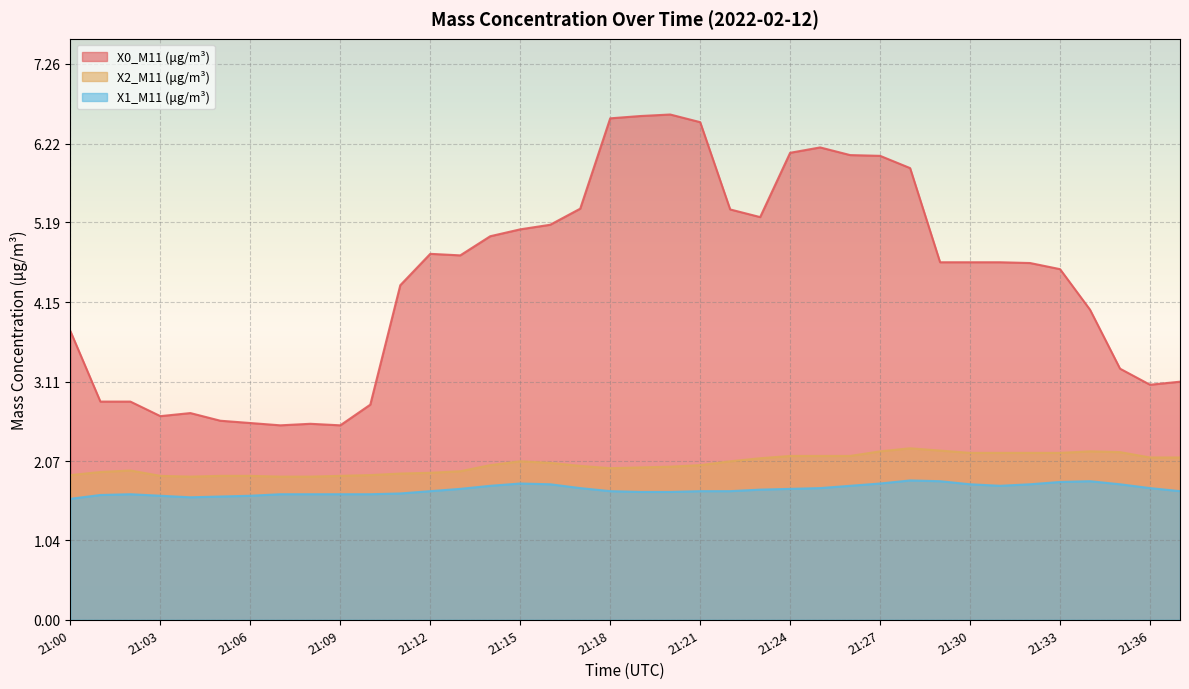

What is the difference between the second highest and minimum values in the X0_M11 (μg/m³) series?

4.0